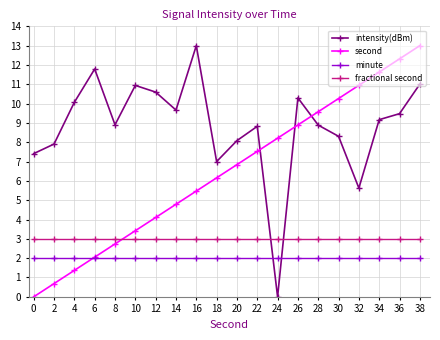

The value of second at 18 is 3.6. True or false?

False